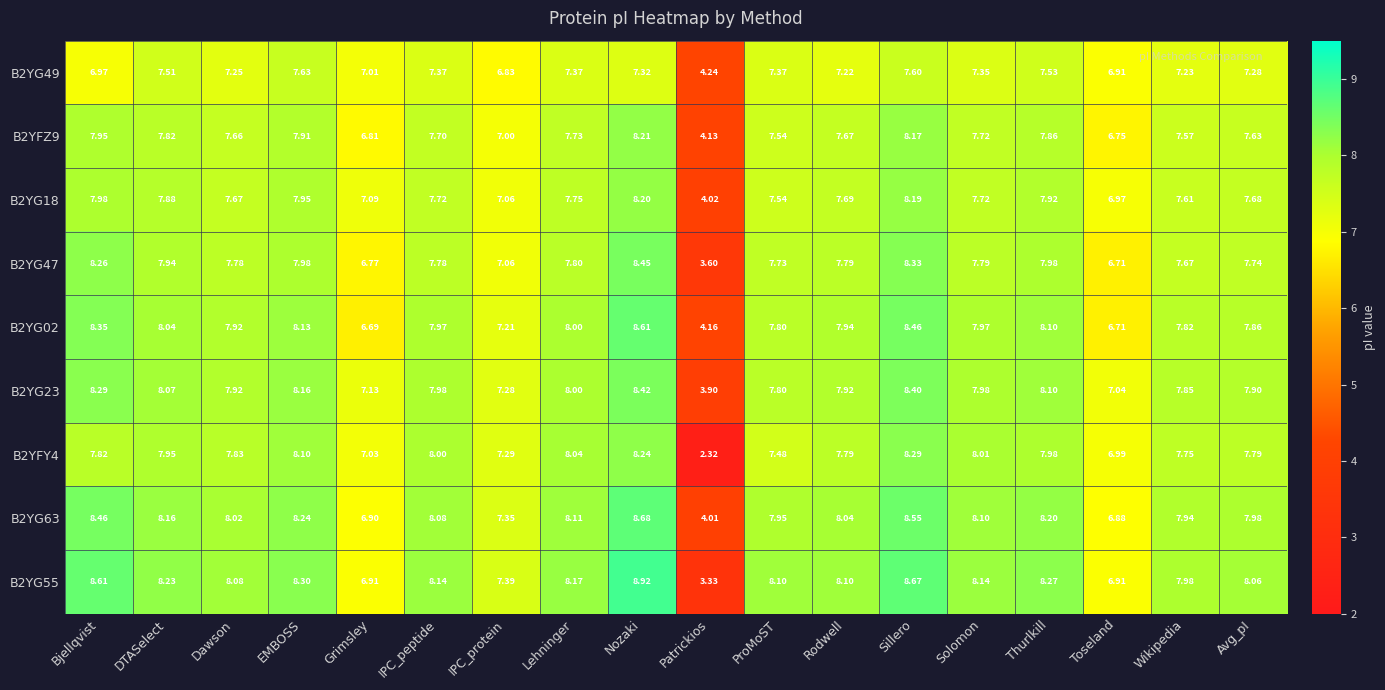

What is the spread (max minus min) of values at Bjellqvist?

1.6